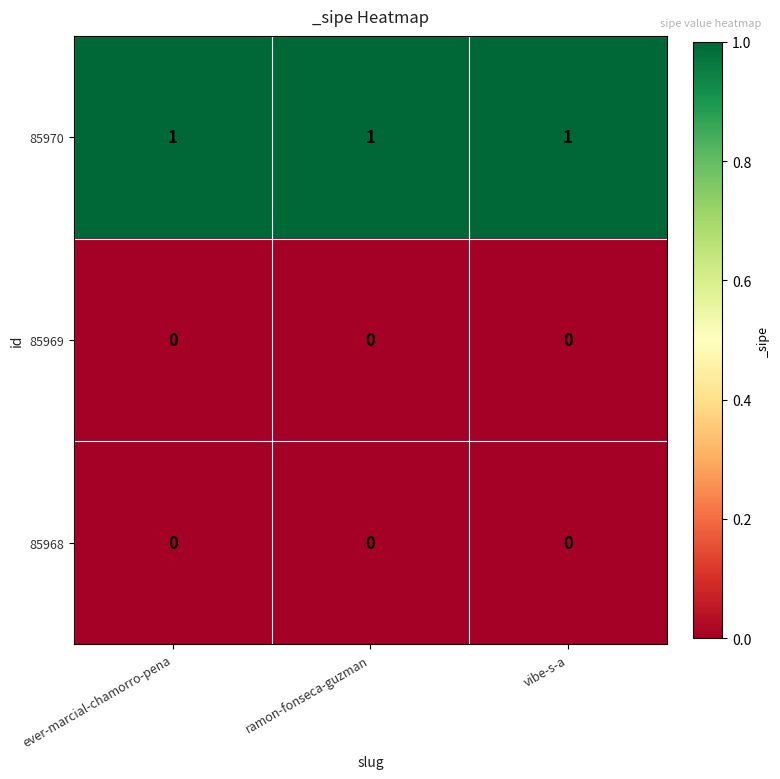

What is the sum of all 85970 values?

3